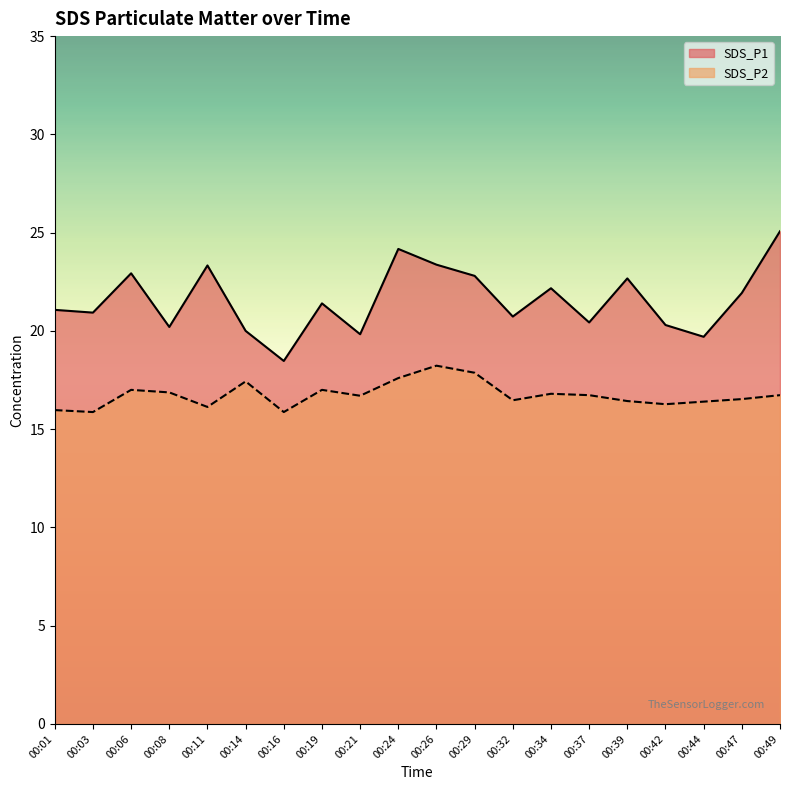

The SDS_P1 series shows 29.2 at 00:32. True or false?

False